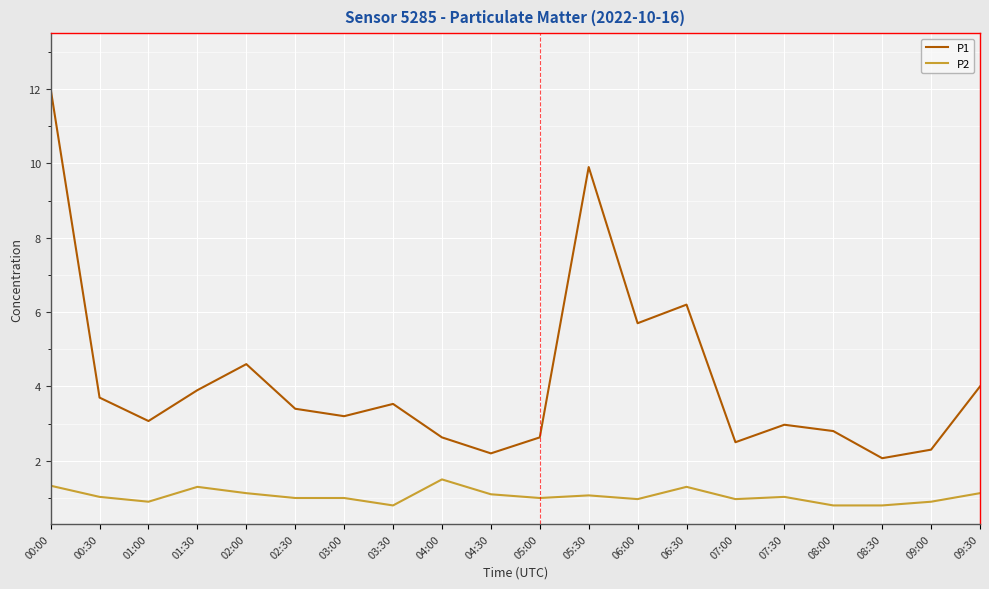

The value of P2 at 00:30 is 1.7. True or false?

False